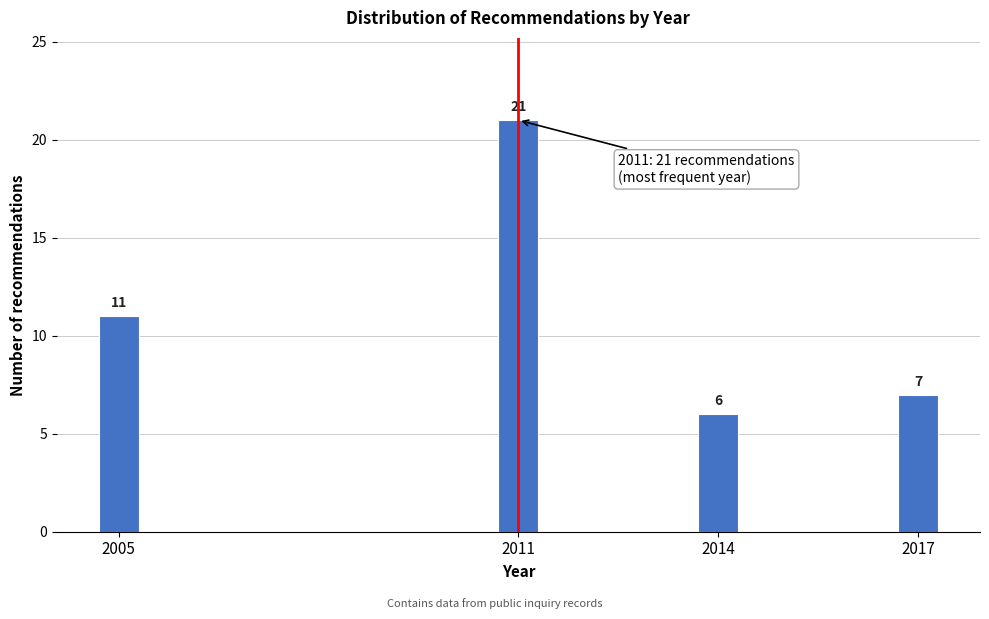

Reading right to left, extract all data points from this chart.

2017=7	2014=6	2011=21	2005=11